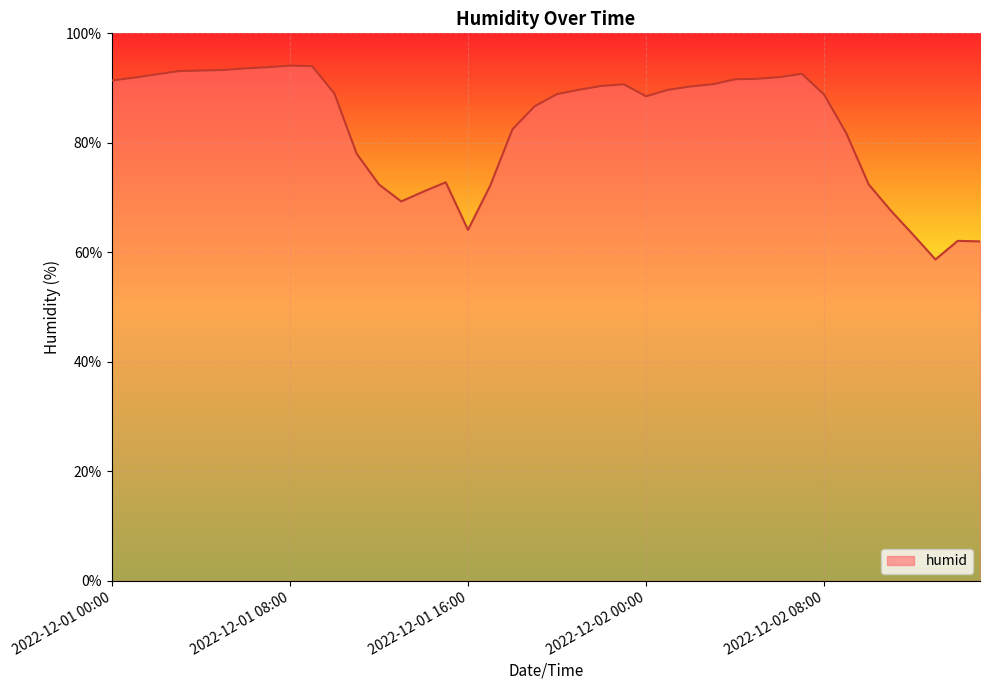

How many lines are shown in the chart?

1